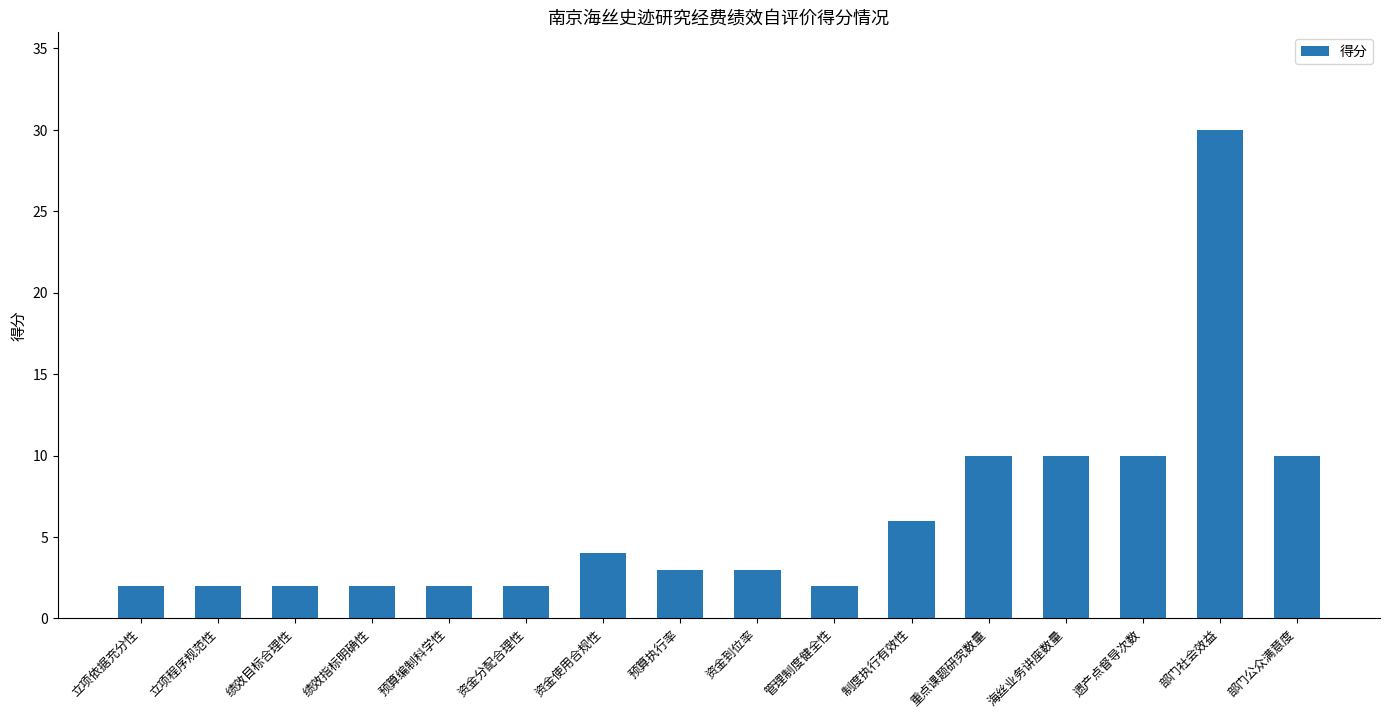

How many distinct data groups are displayed?

1